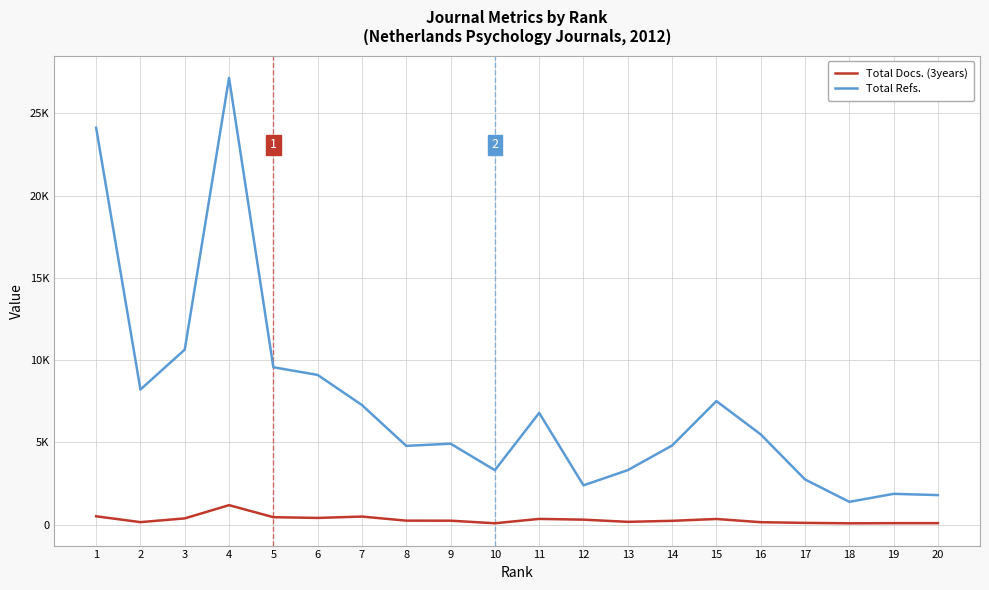

Does the chart have visible grid lines?

Yes